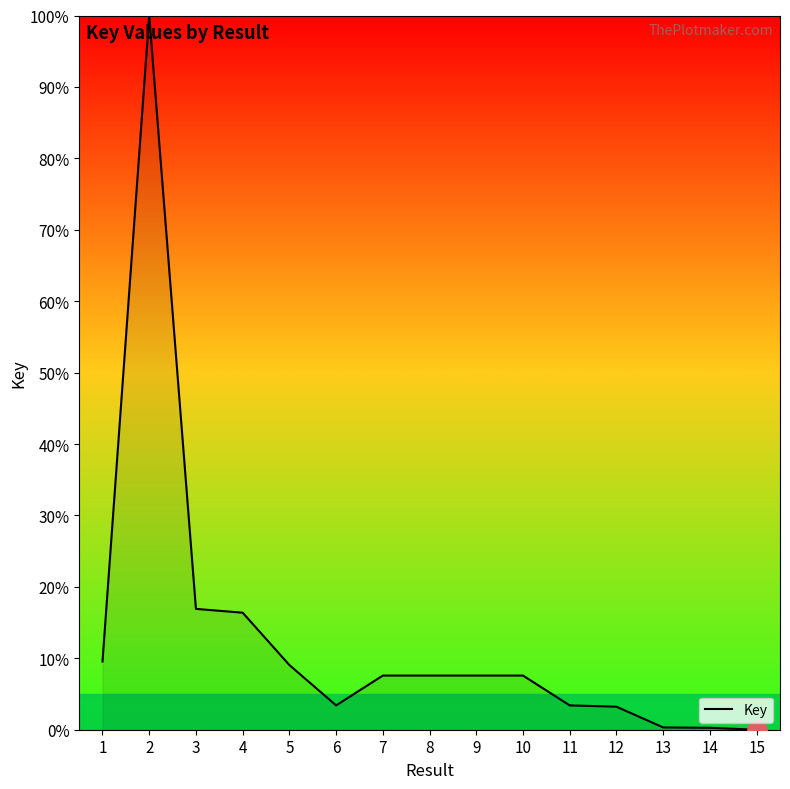

What is the maximum value shown in the chart?

100.0